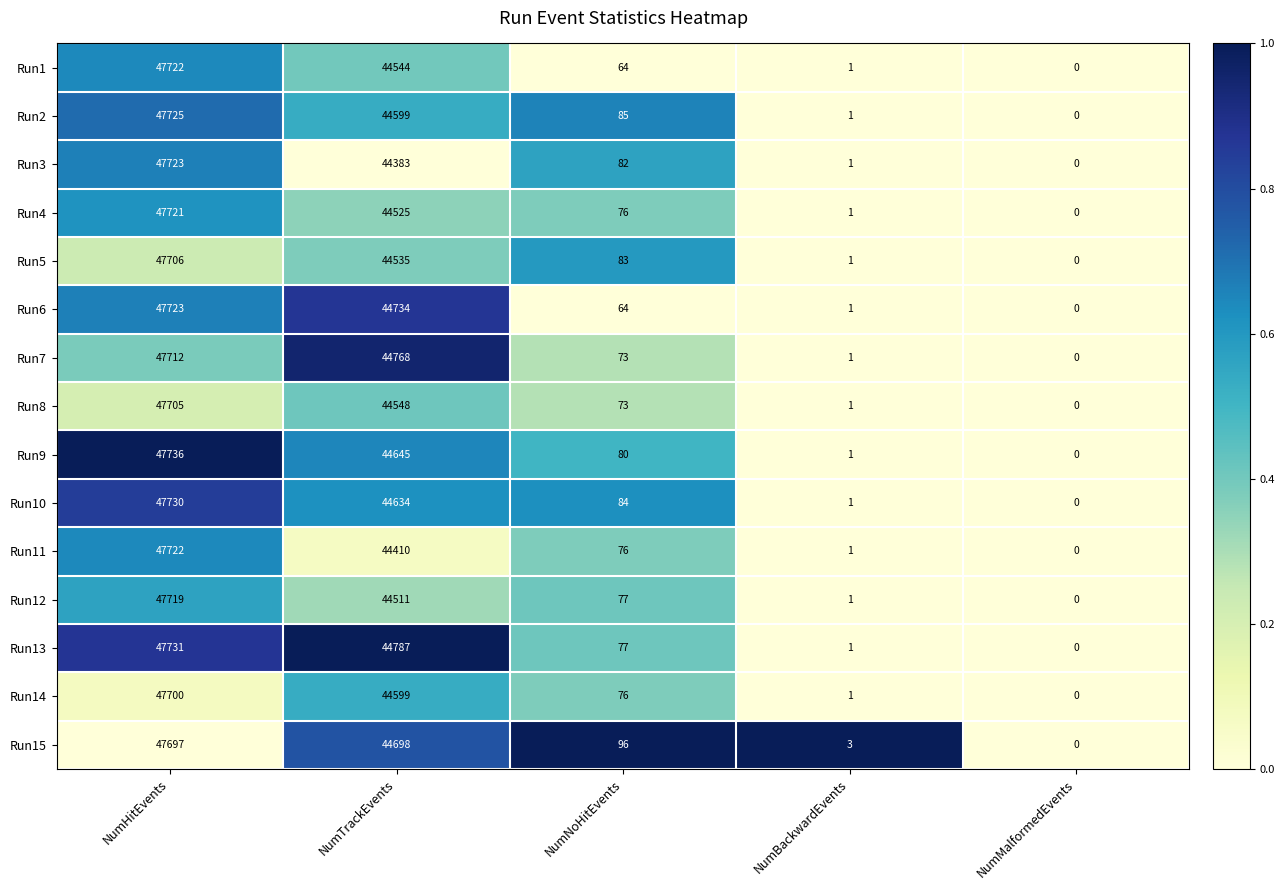

Which series has the largest total across all categories?

Run13